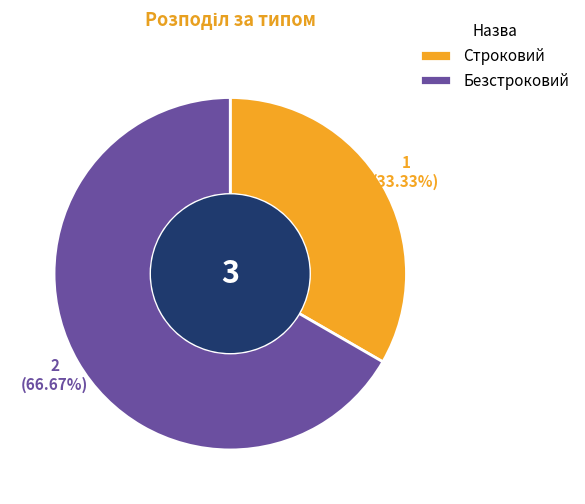

What percentage is NOT represented by Строковий?

66.7%